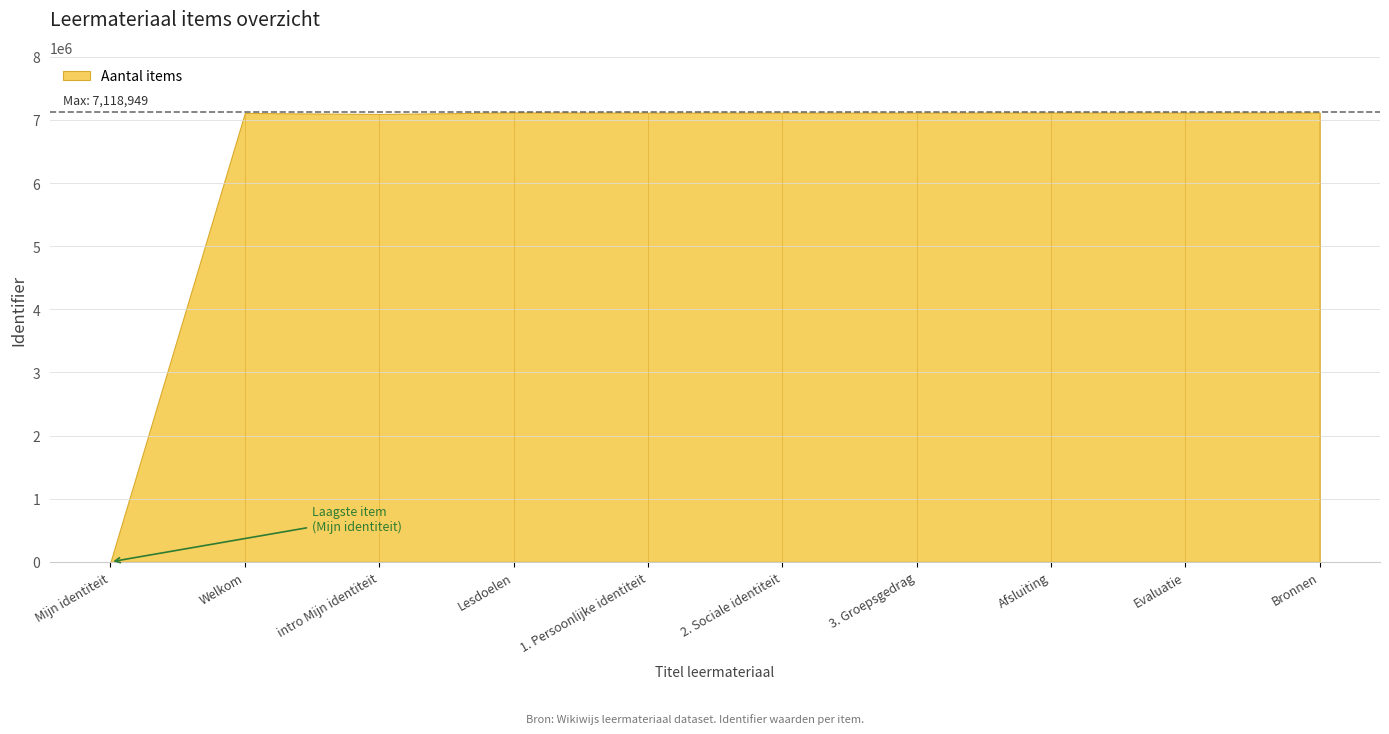

The chart shows a value of 7117250 at Evaluatie. True or false?

True